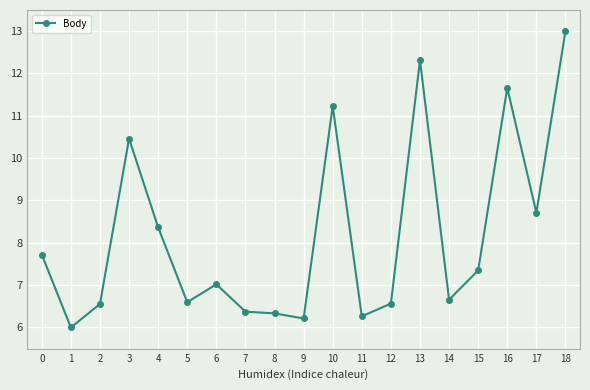

The chart shows a value of 12.3 at 13. True or false?

True